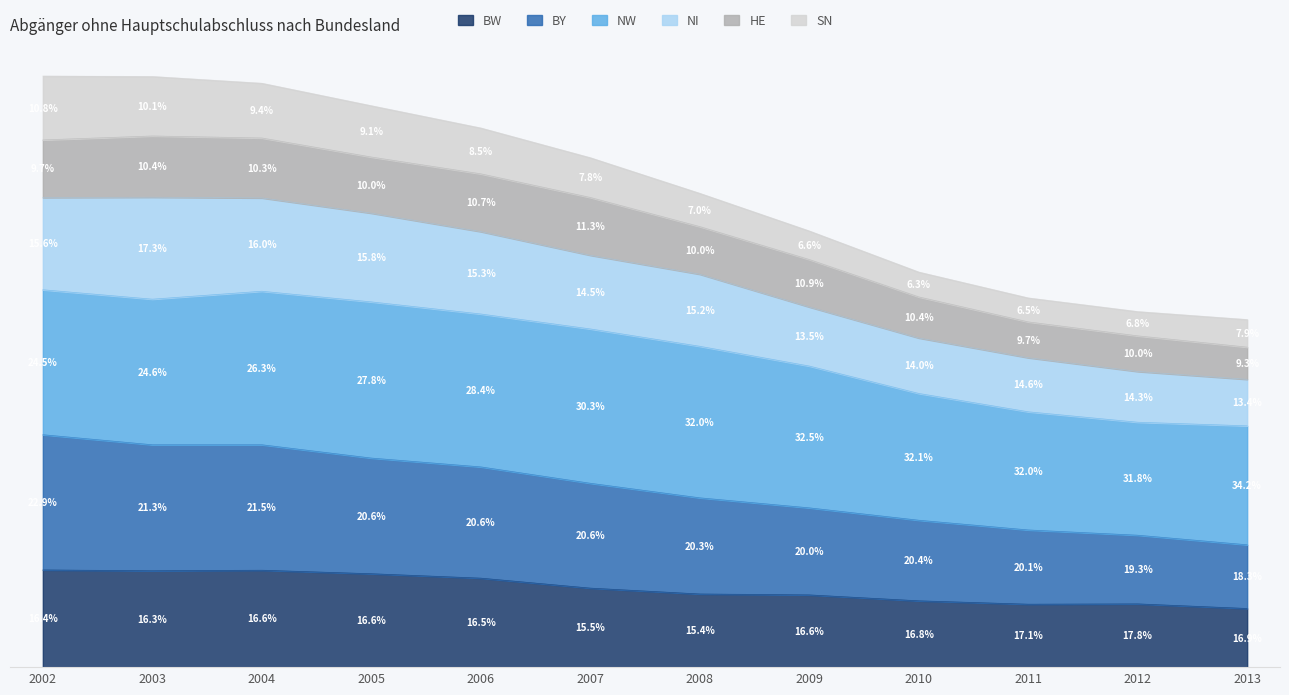

Which category has the highest value in the BY series?

2002